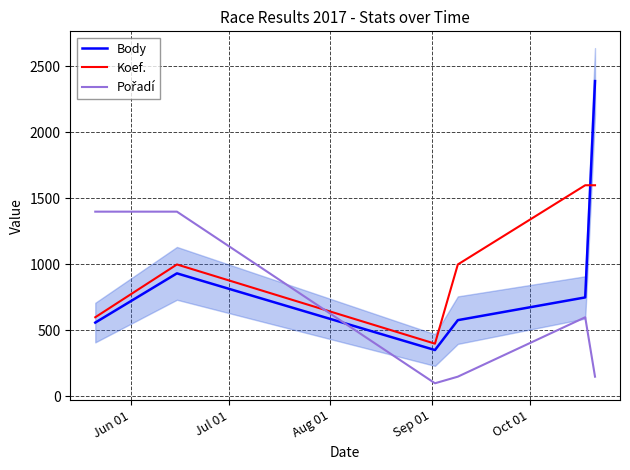

Does the chart have visible grid lines?

Yes